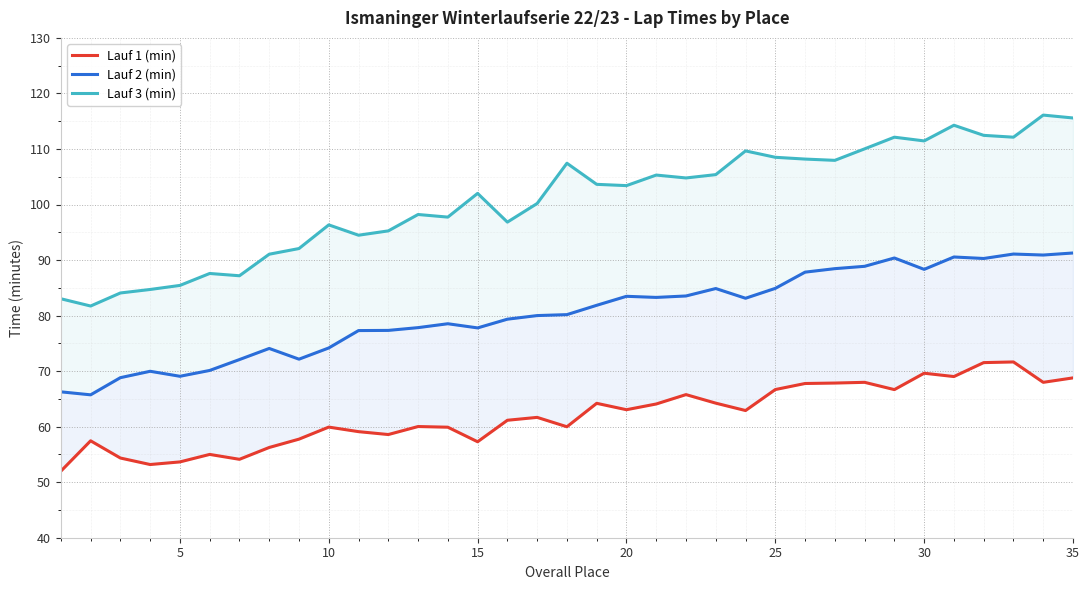

Which series has the widest spread of values?

Lauf 3 (min)